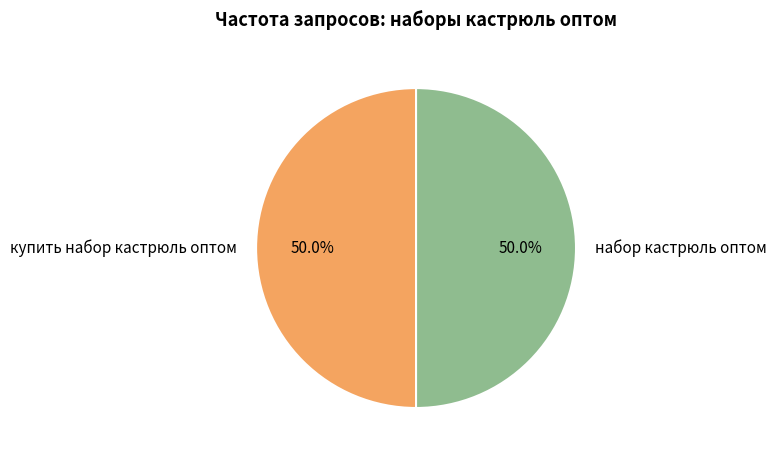

To the nearest percent, what is the average slice percentage?

50%